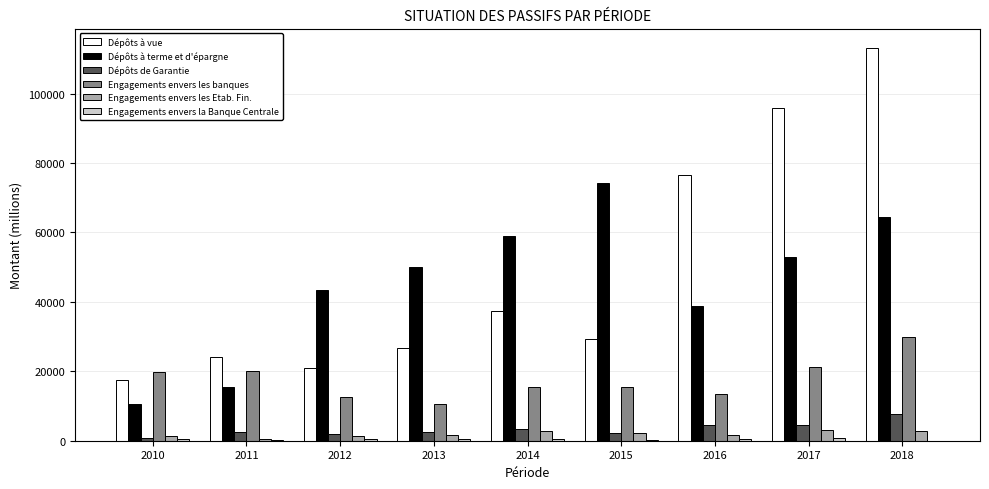

How many groups of bars are there?

9